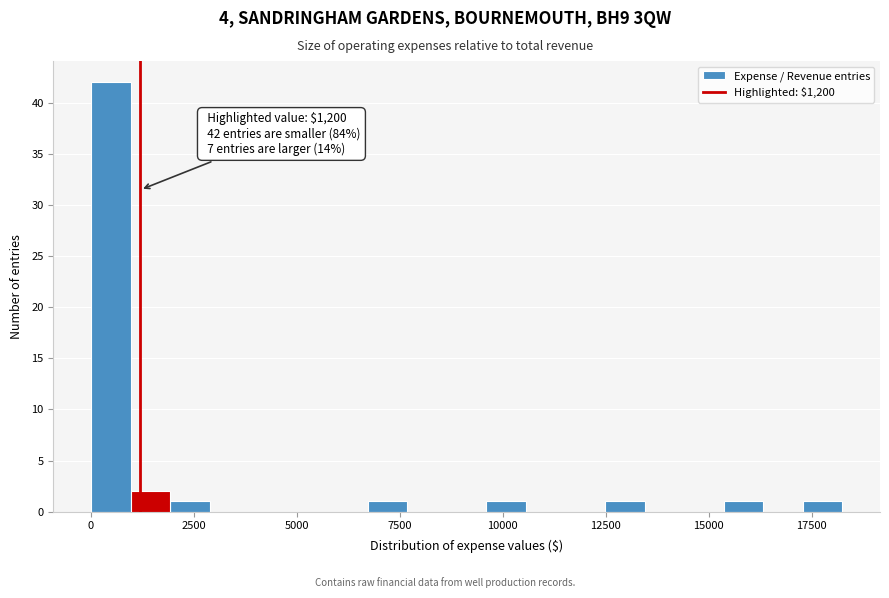

Around what value on the x-axis is the tallest bar? Give the approximate position of its centre, as read against the axis.

500